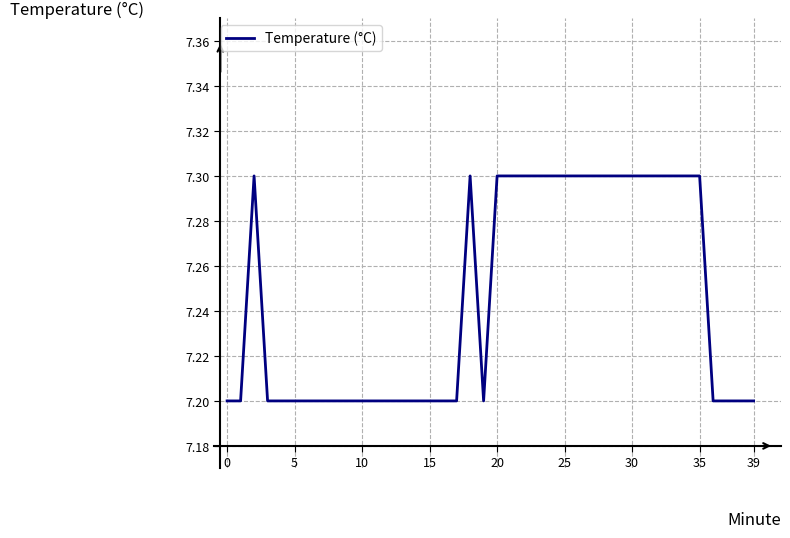

Count the number of data series in this chart.

1